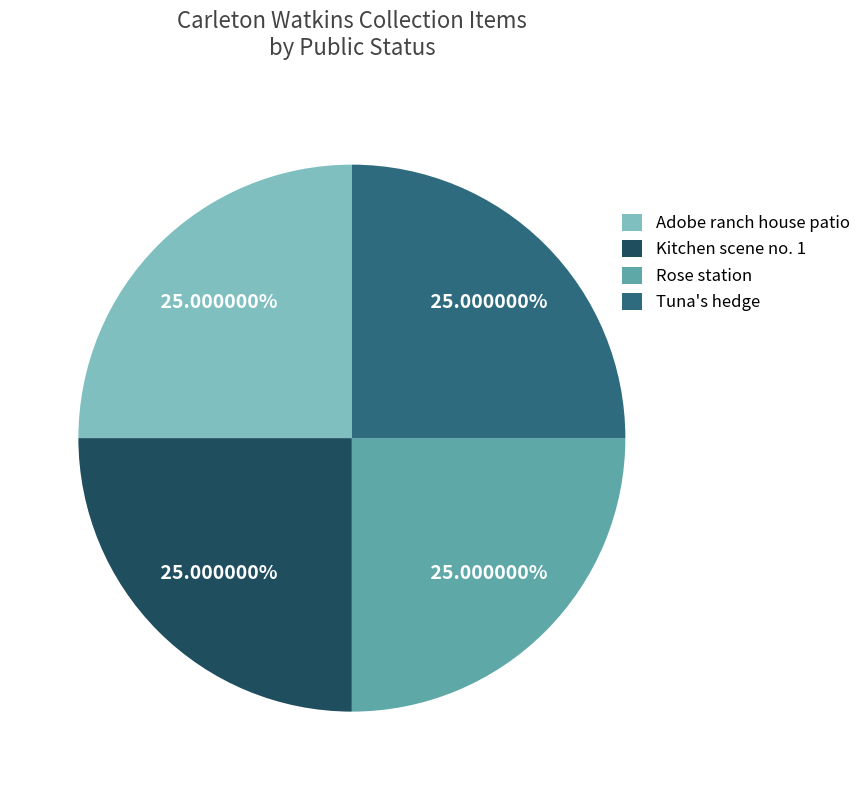

What percentage is NOT represented by Rose station?

75.0%